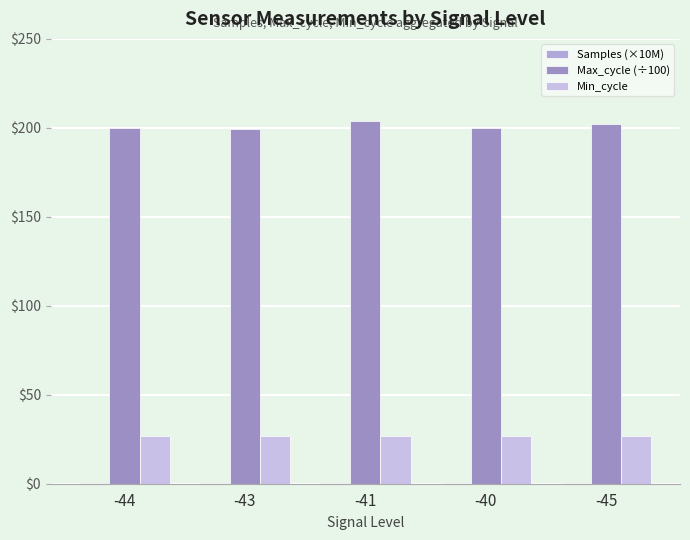

Is it true that Samples (×10M) equals 0.1 at -43?

False